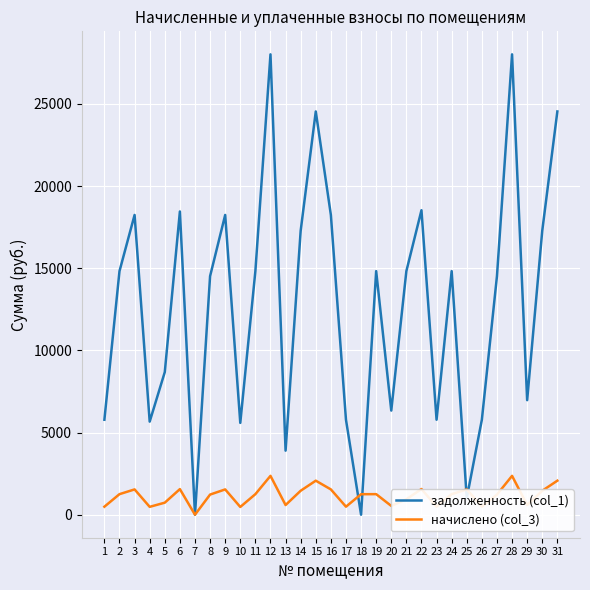

The value of задолженность (col_1) at 6 is 7650.5. True or false?

False